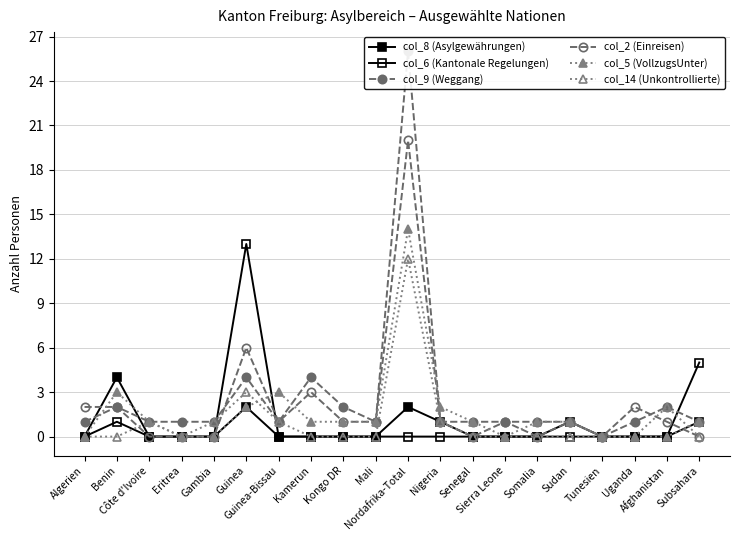

What is the difference between the col_6 (Kantonale Regelungen) values at Guinea and Afghanistan?

13